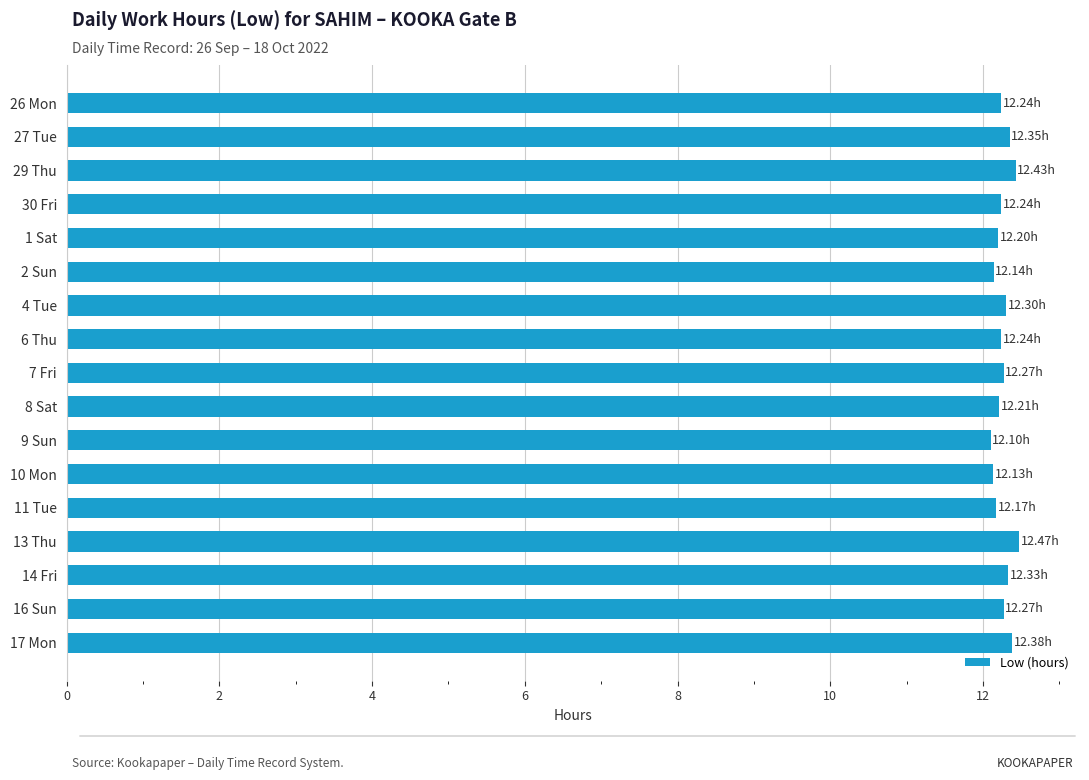

What is the average value?

12.3